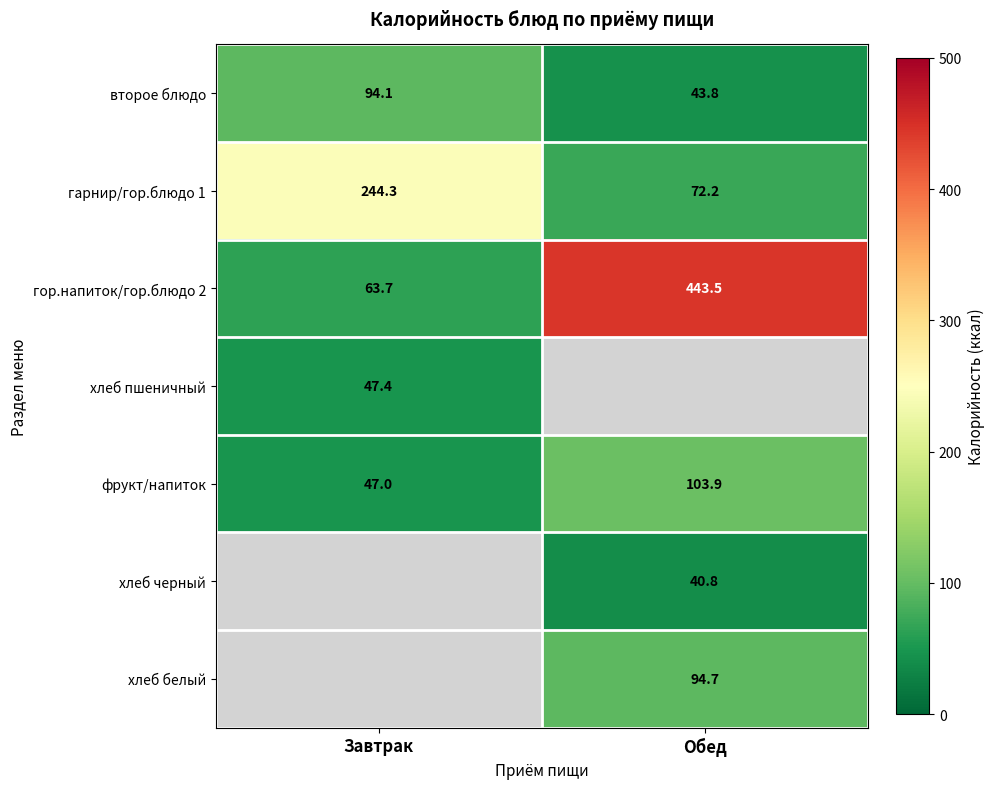

What is the difference between the гарнир/гор.блюдо 1 values at Обед and Завтрак?

172.1